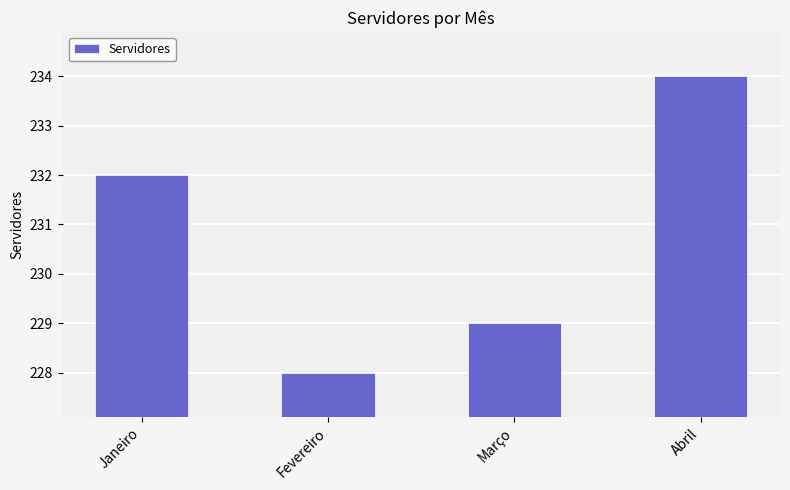

What is the maximum value shown in the chart?

234